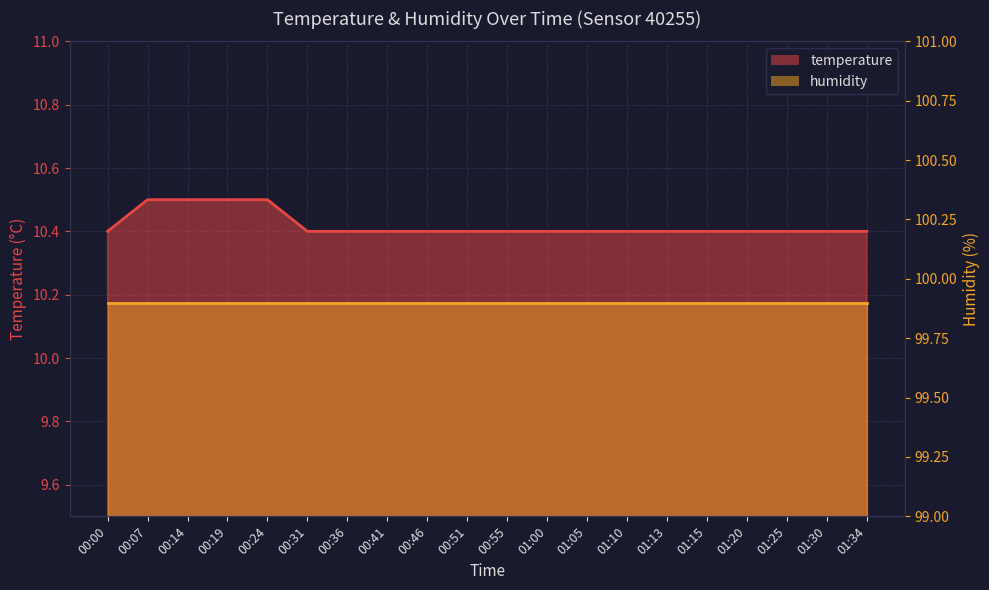

Count the values in the range 10 to 11.

20